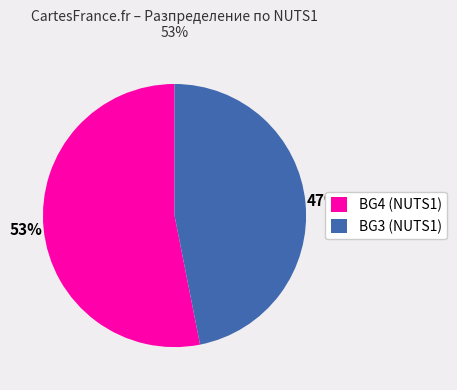

Rank the categories by value from highest to lowest.

BG4 (NUTS1), BG3 (NUTS1)